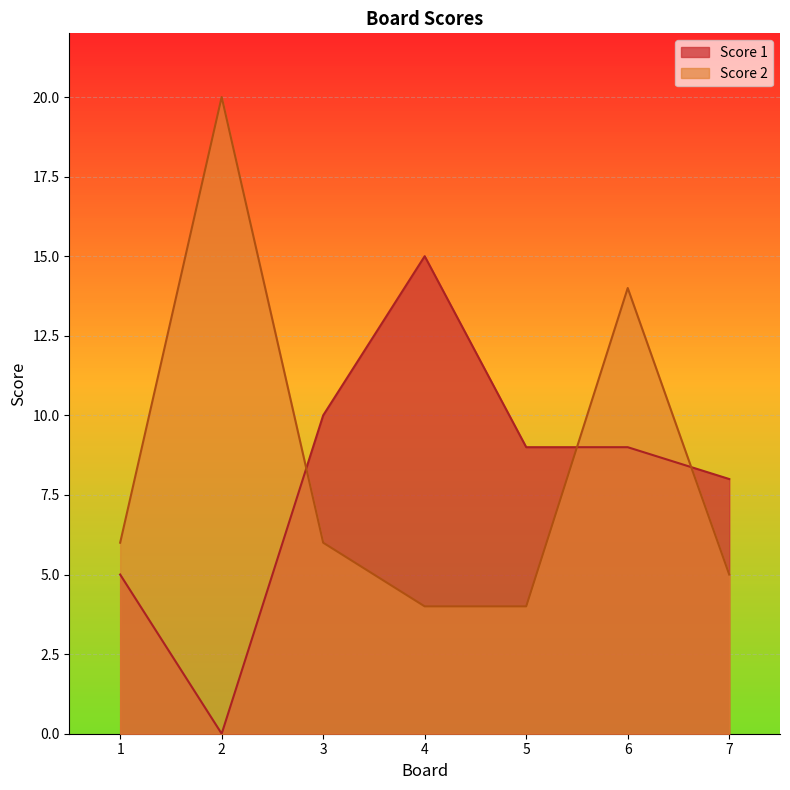

What is the value of the Score 1 point at the 7th from the left?

8